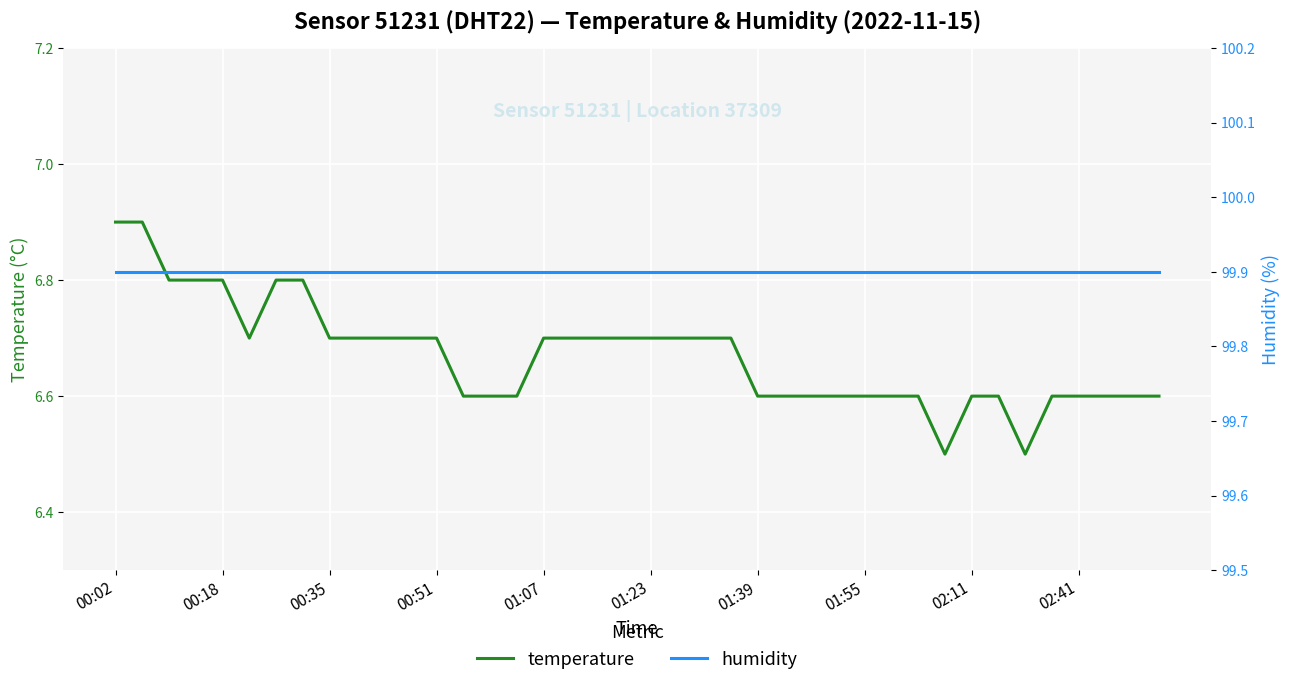

Is the value of temperature at 02:41 greater than the value of humidity at 01:07?

No